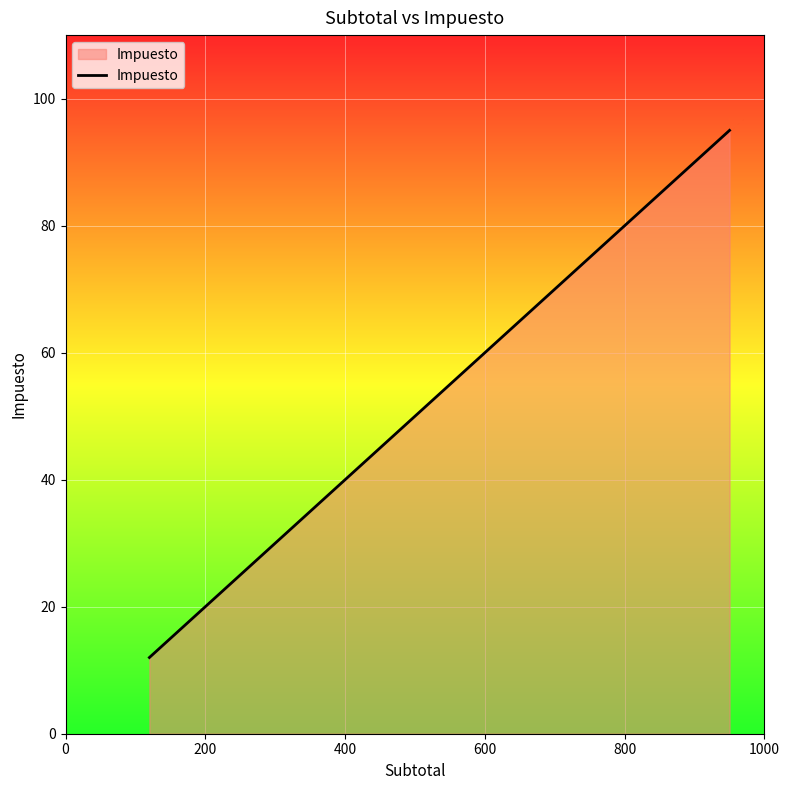

How many data points are less than 67?

7